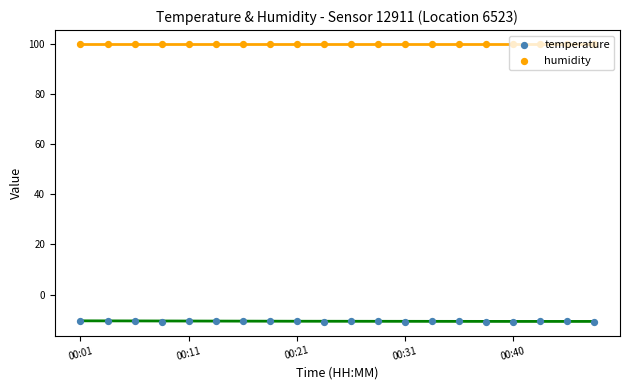

Which series contains the highest Y value?

humidity